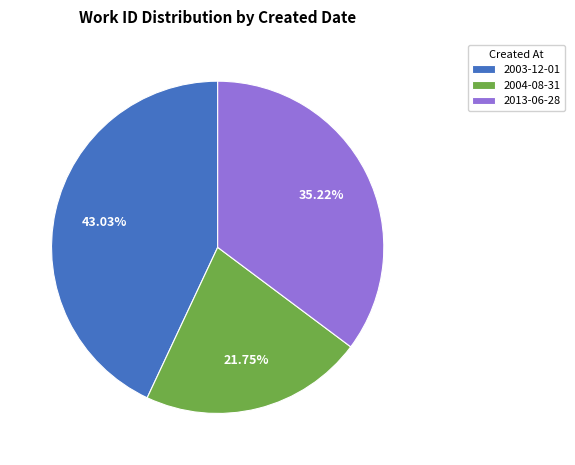

How many segments does this pie chart have?

3